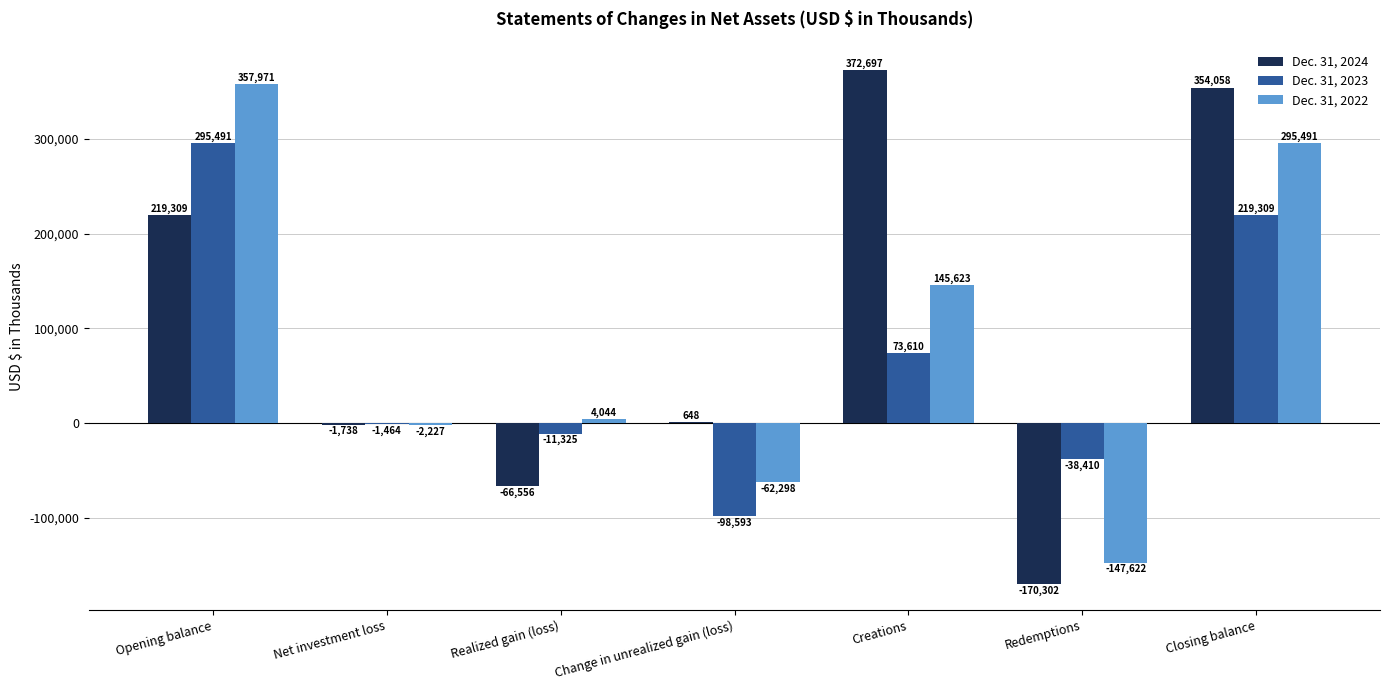

Which label corresponds to the largest value in the chart?

Creations